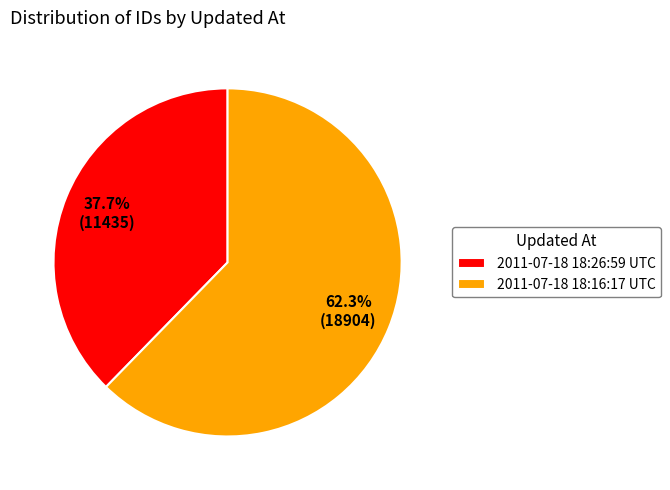

How much of the chart is everything except 2011-07-18 18:16:17 UTC?

37.7%